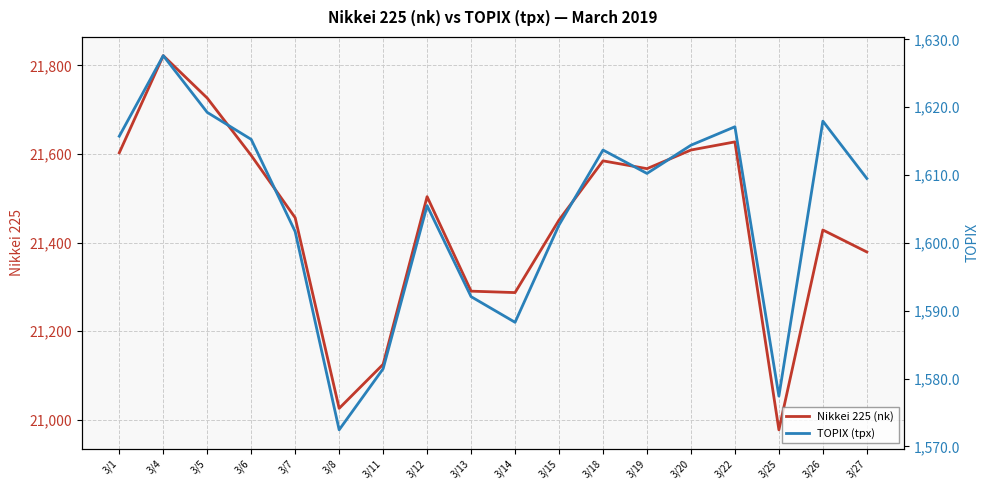

Which series has the largest range (max minus min)?

Nikkei 225 (nk)